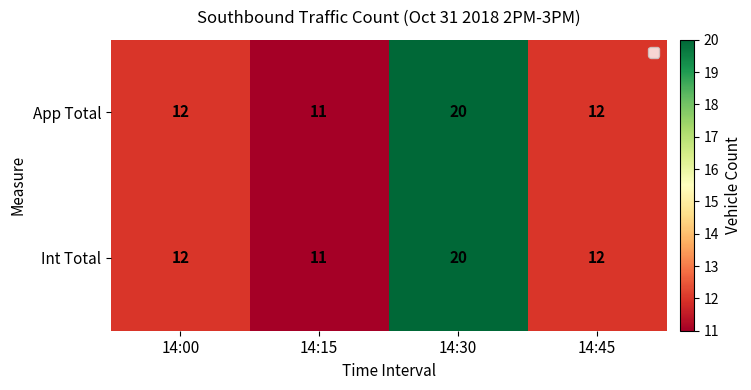

Reading left to right, transcribe all the data shown in this chart.

App Total: 14:00=12	14:15=11	14:30=20	14:45=12
Int Total: 14:00=12	14:15=11	14:30=20	14:45=12